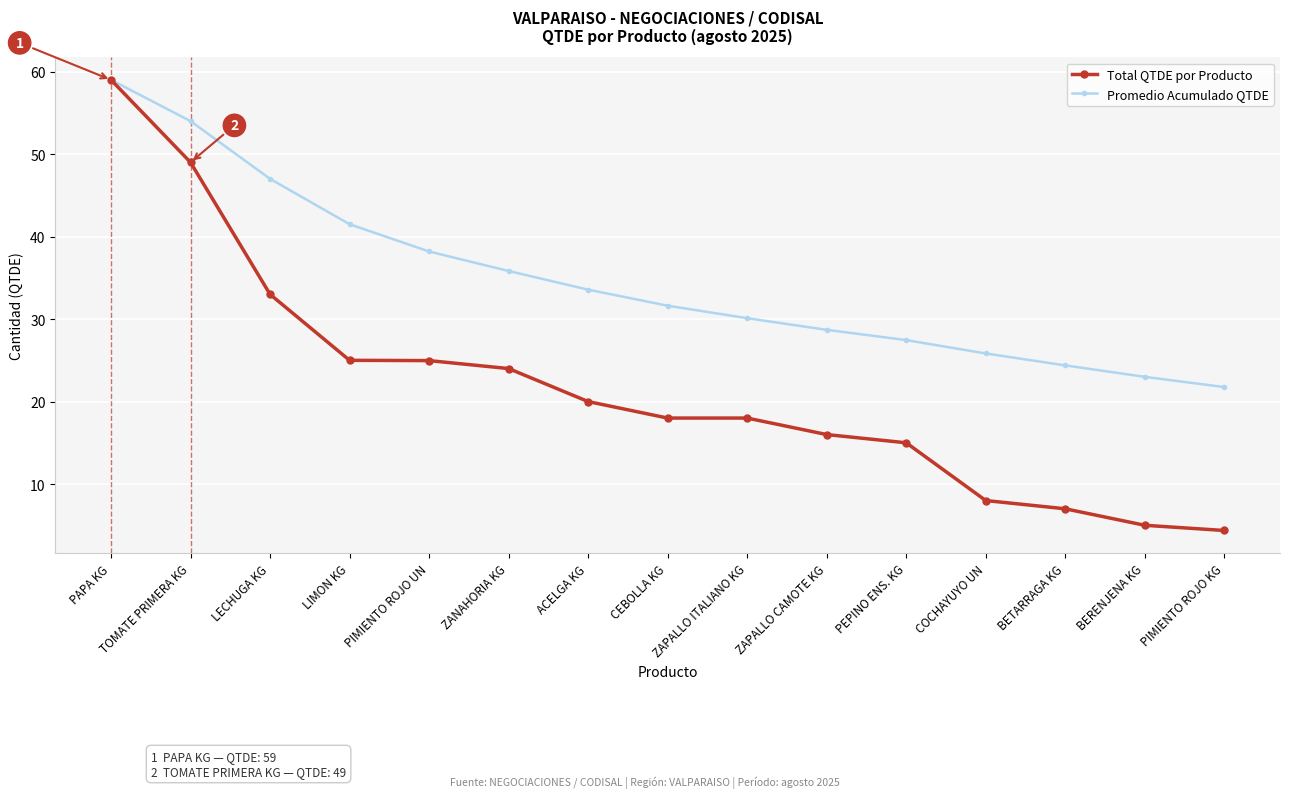

What position from the right is COCHAYUYO UN?

4